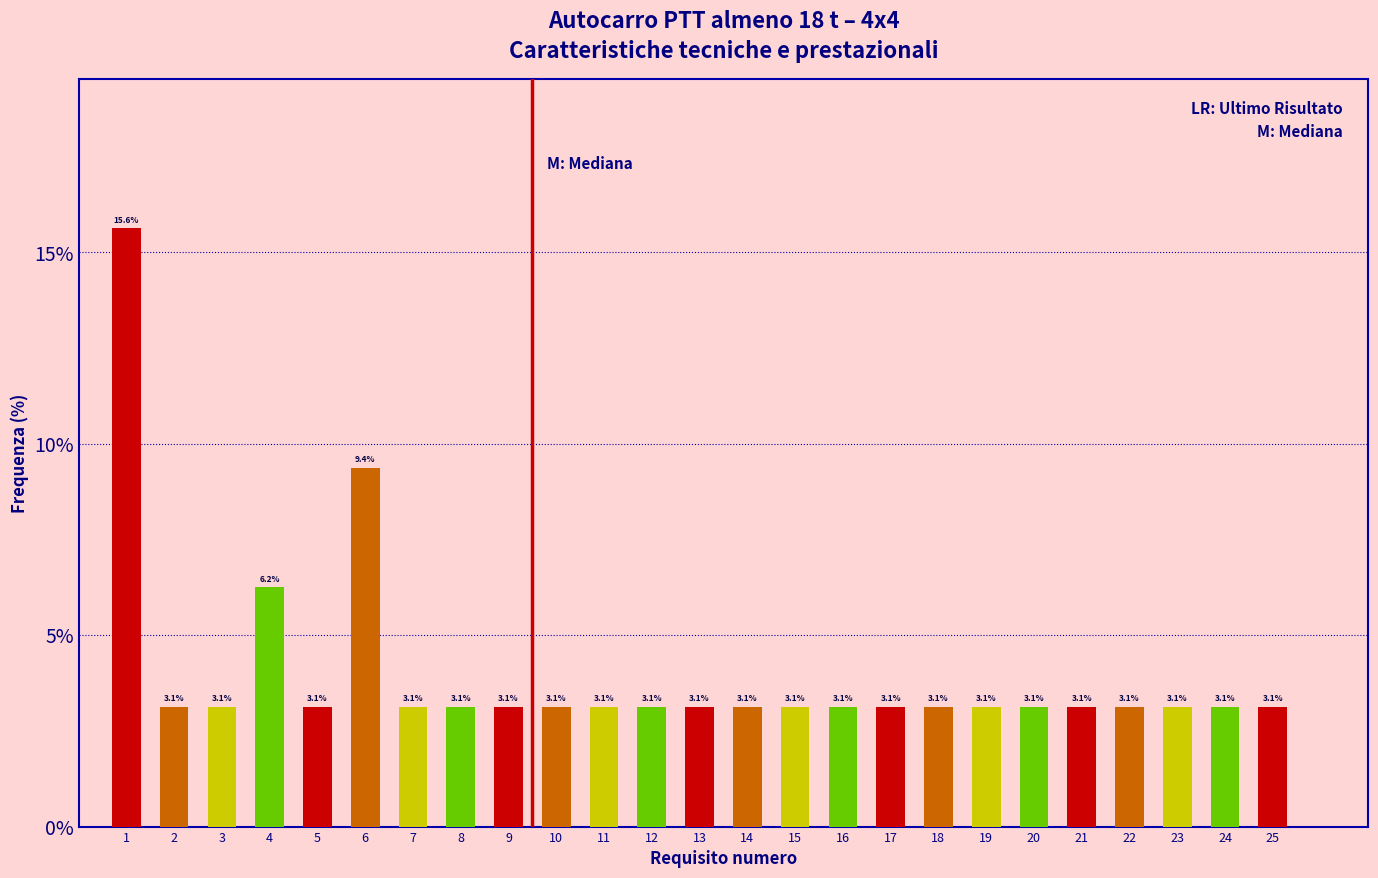

What is the value of the 12th bar from the left?

3.1